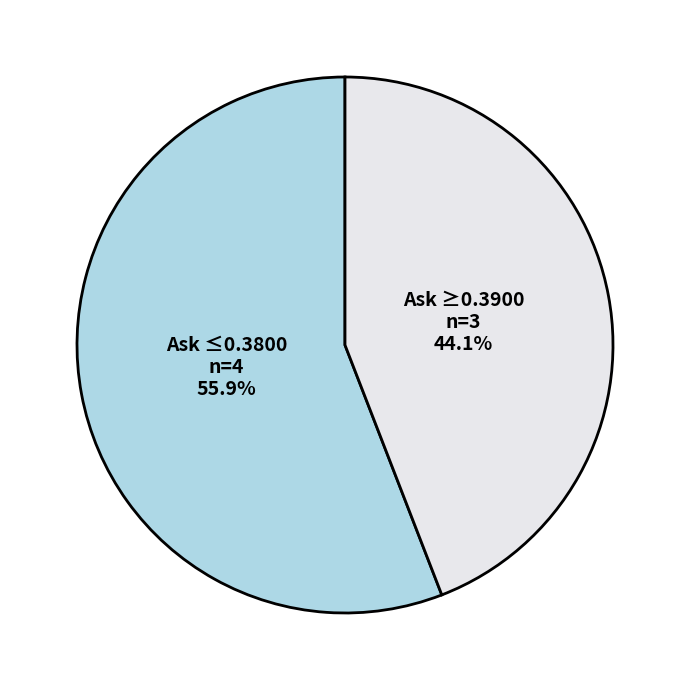

Which slice is the smallest?

Ask ≥0.3900